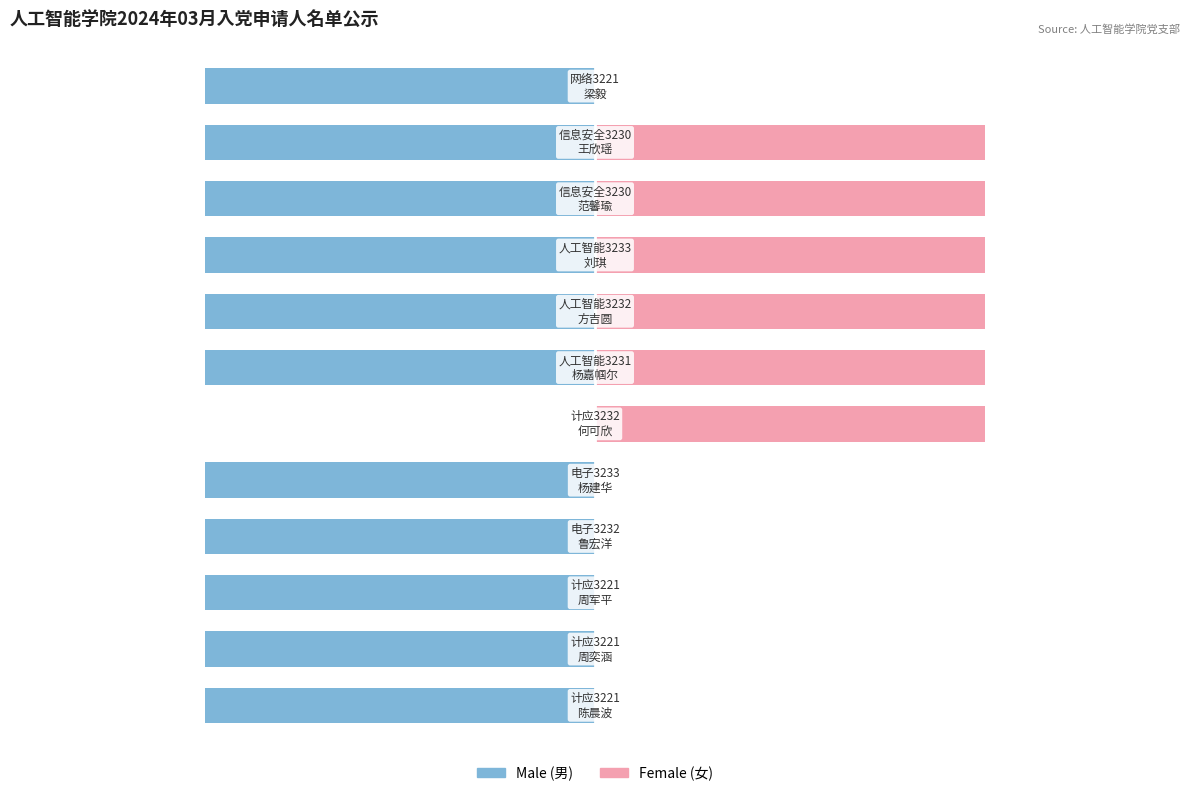

The value of Female at 5 is 1.6. True or false?

True